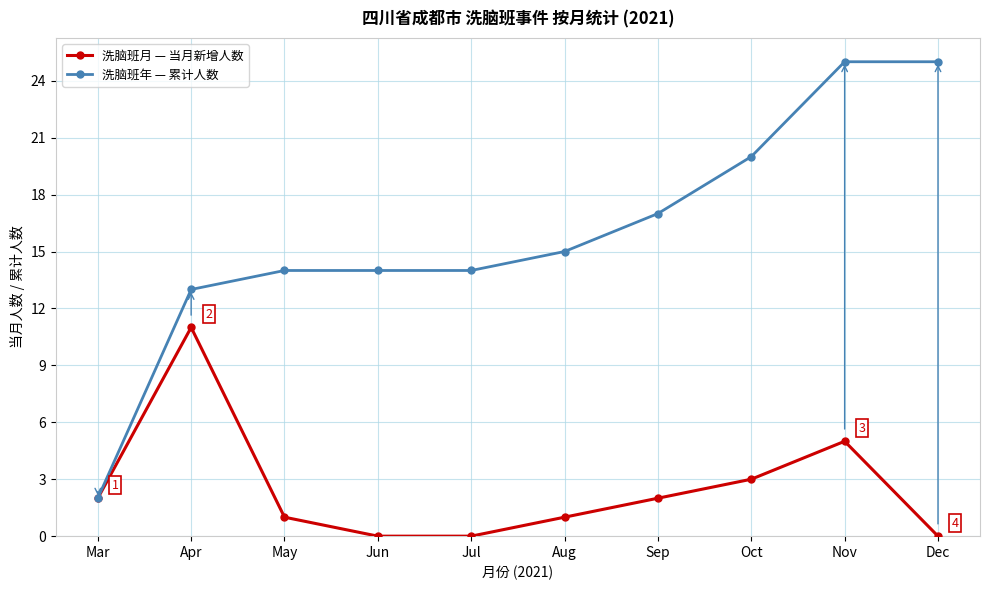

Which series has the widest spread of values?

洗脑班年 — 累计人数